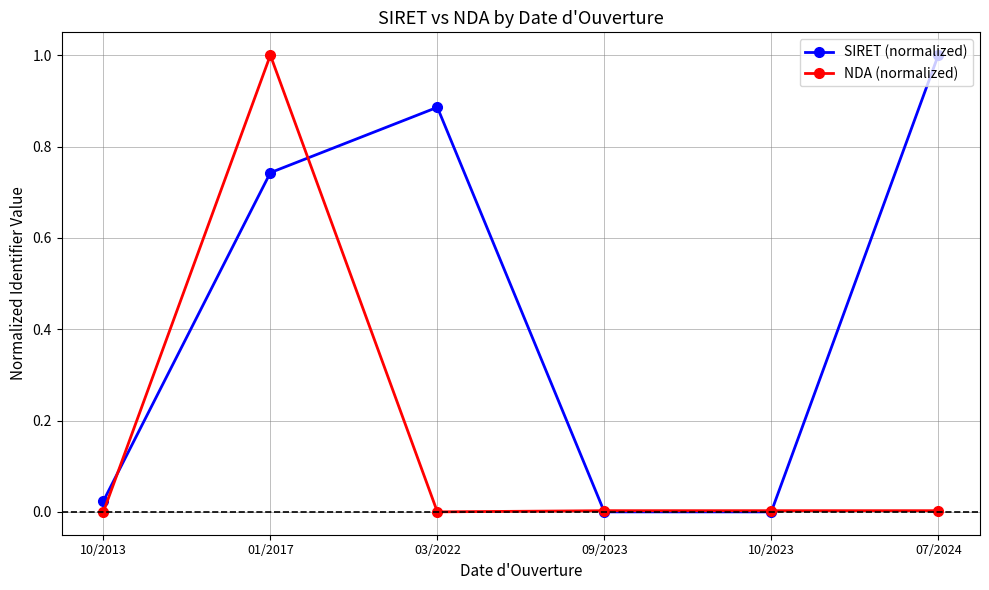

What is the difference between the highest and lowest values at 01/2017?

0.3